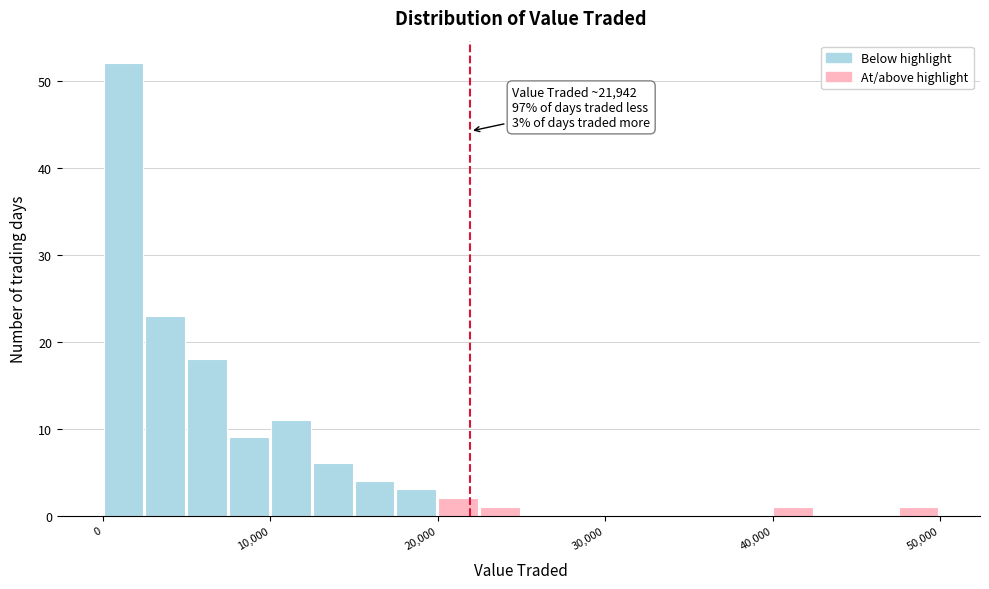

Read against the x-axis, roughly where is the centre of the tallest bar?

1000